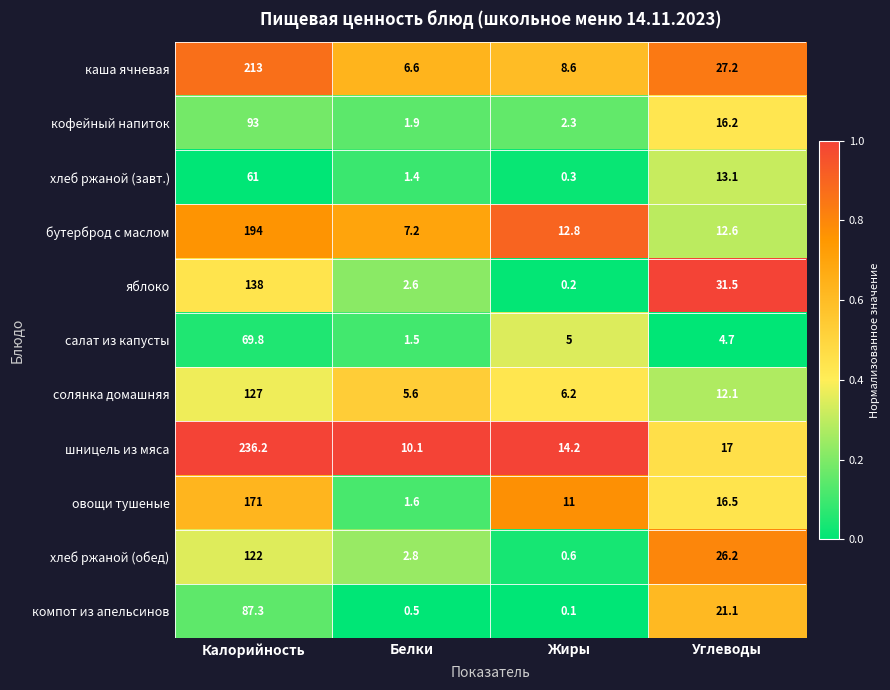

What is the maximum value for яблоко?

138.0